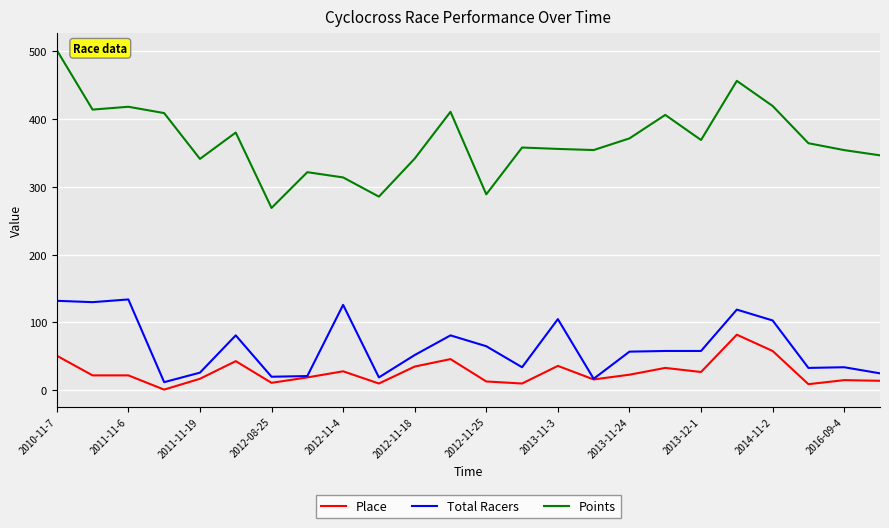

True or false: Points and Place cross at least once.

False